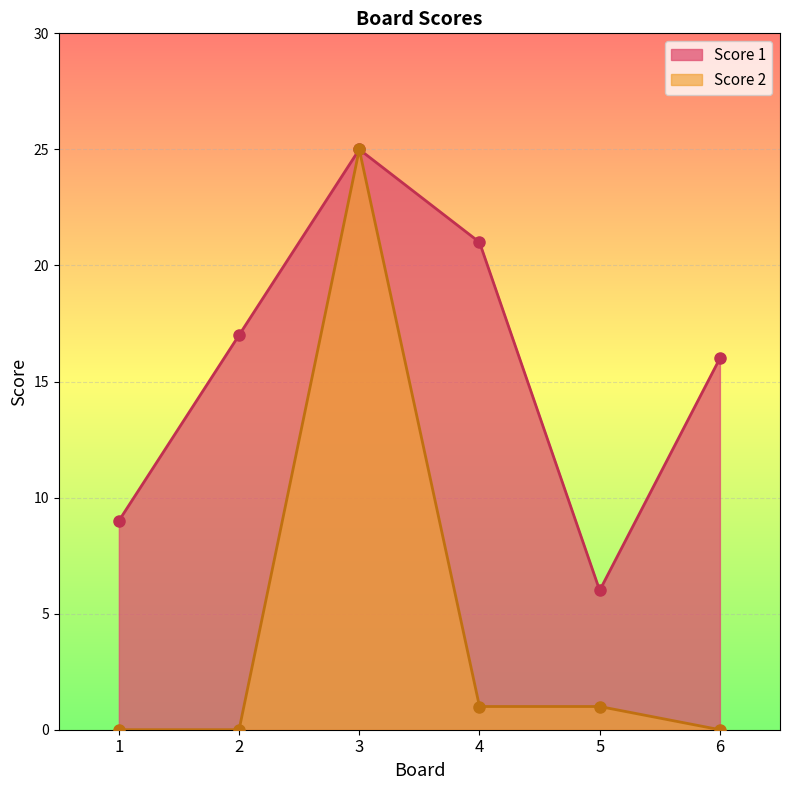

What is the sum of all Score 1 values?

94